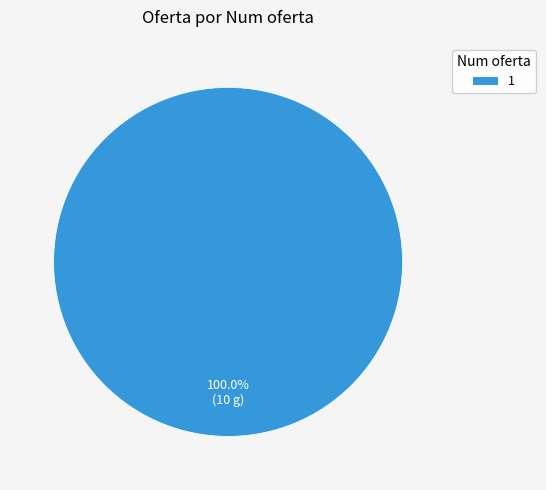

Is there any slice that represents more than half of the pie?

Yes